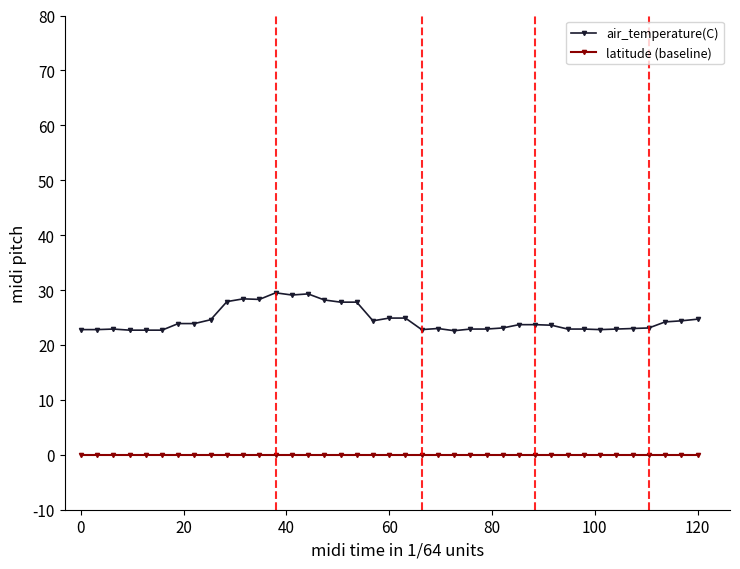

How many lines are shown in the chart?

2